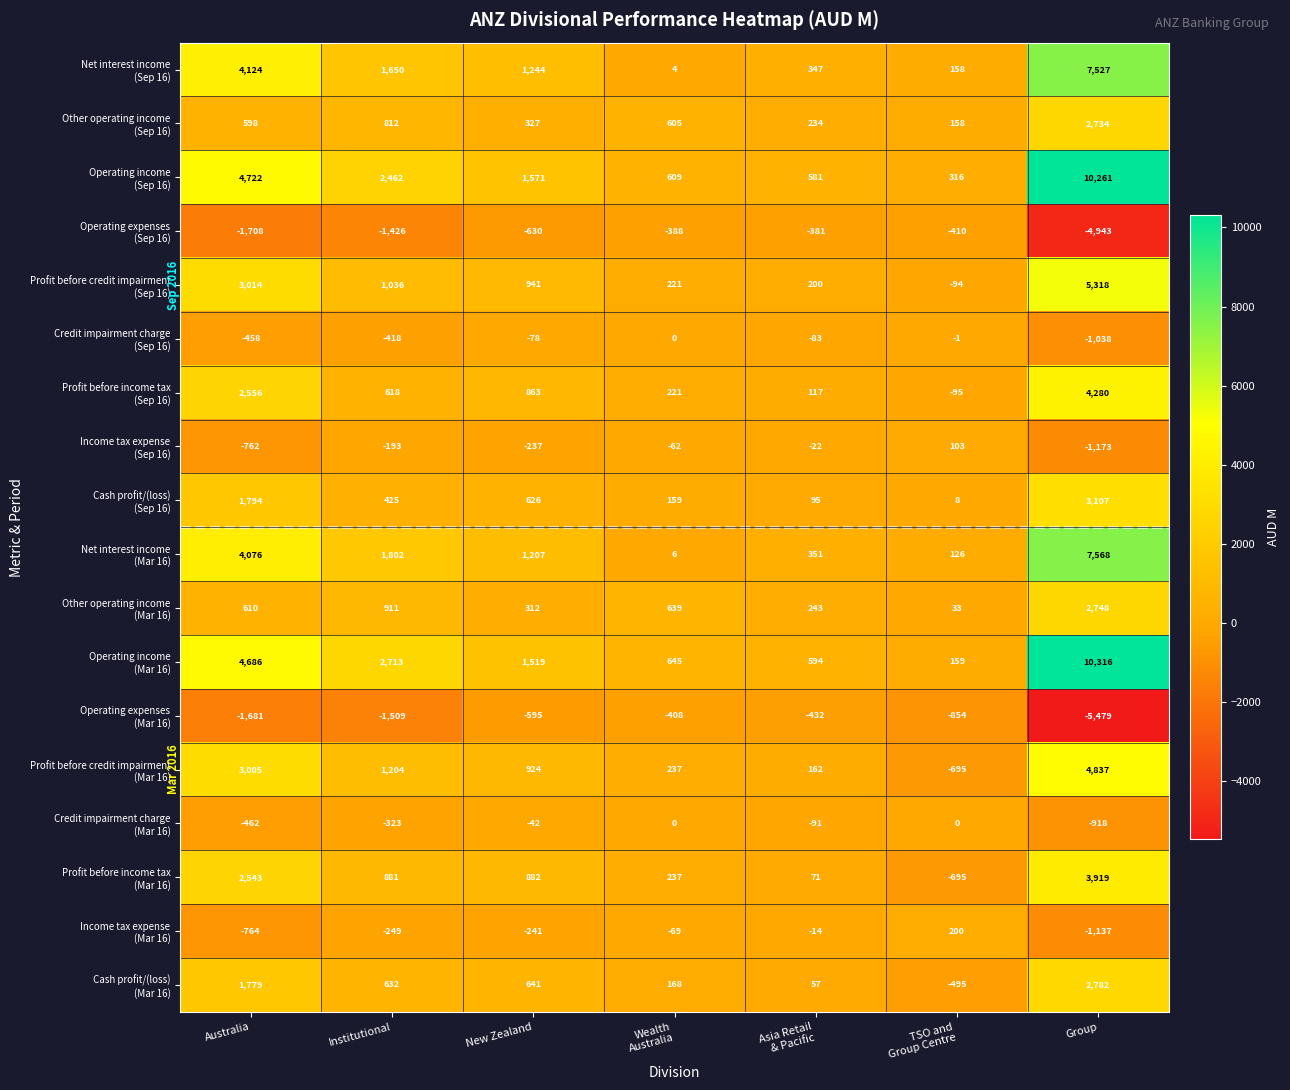

Which label corresponds to the largest value in the chart?

Group